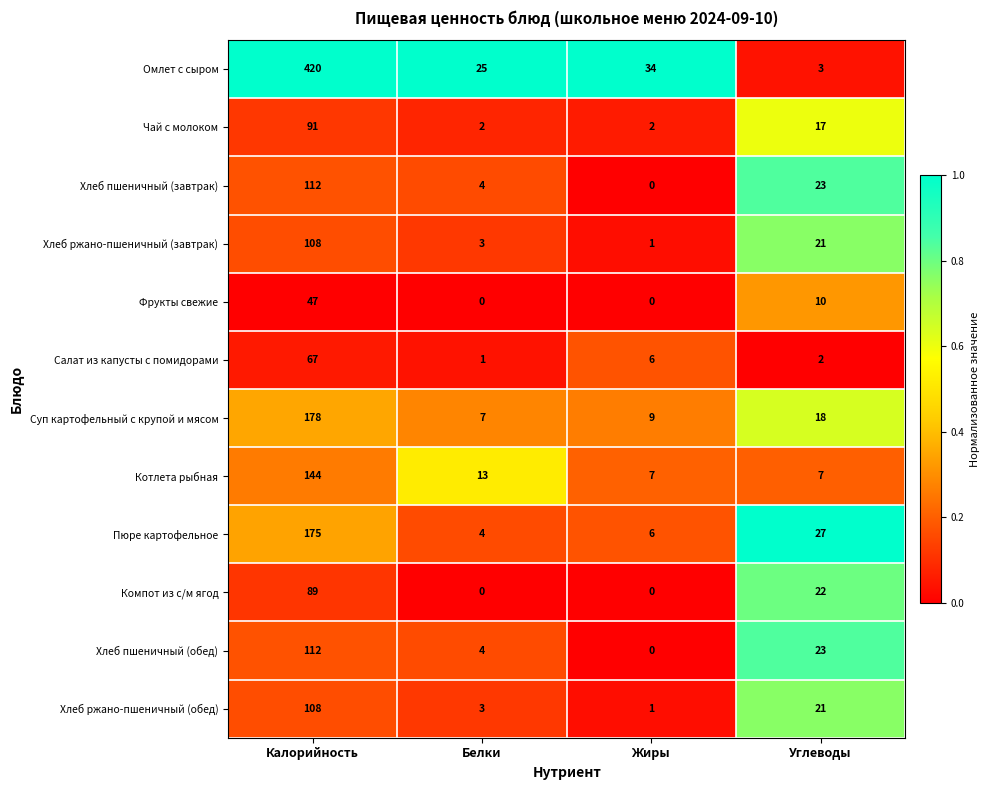

Which series has the largest total across all categories?

Омлет с сыром